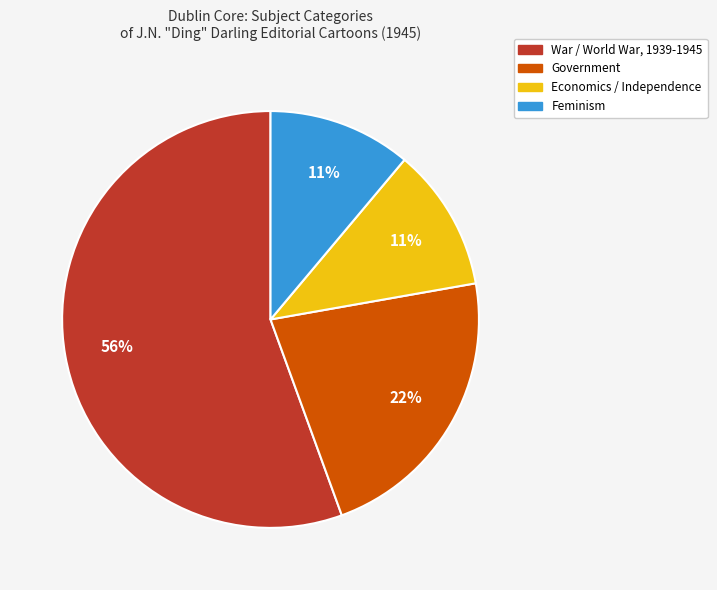

To the nearest percent, what is the average slice percentage?

25%